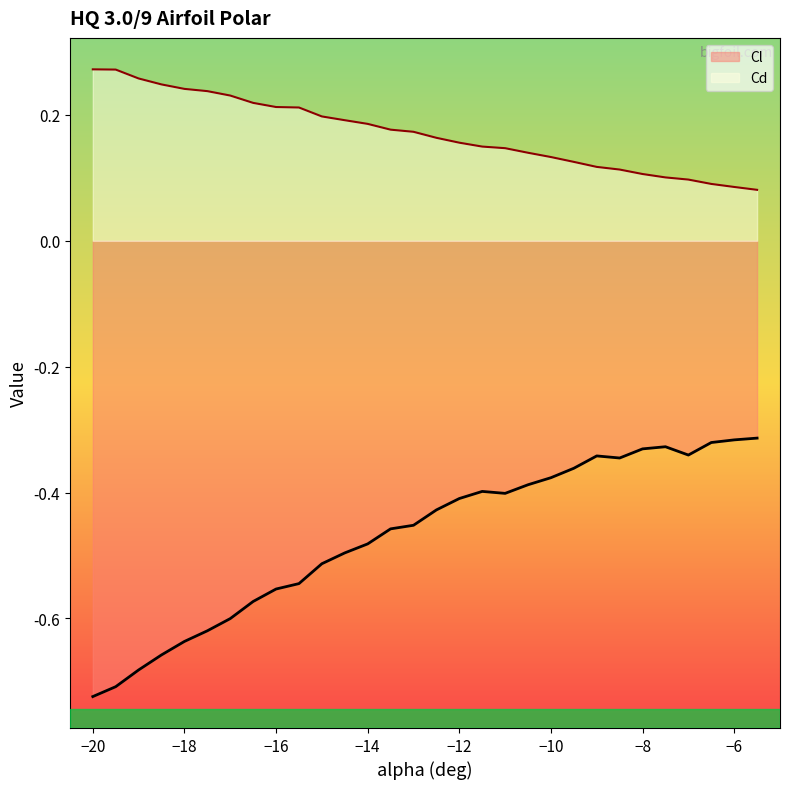

What are all the series names shown in the legend?

Cl, Cd